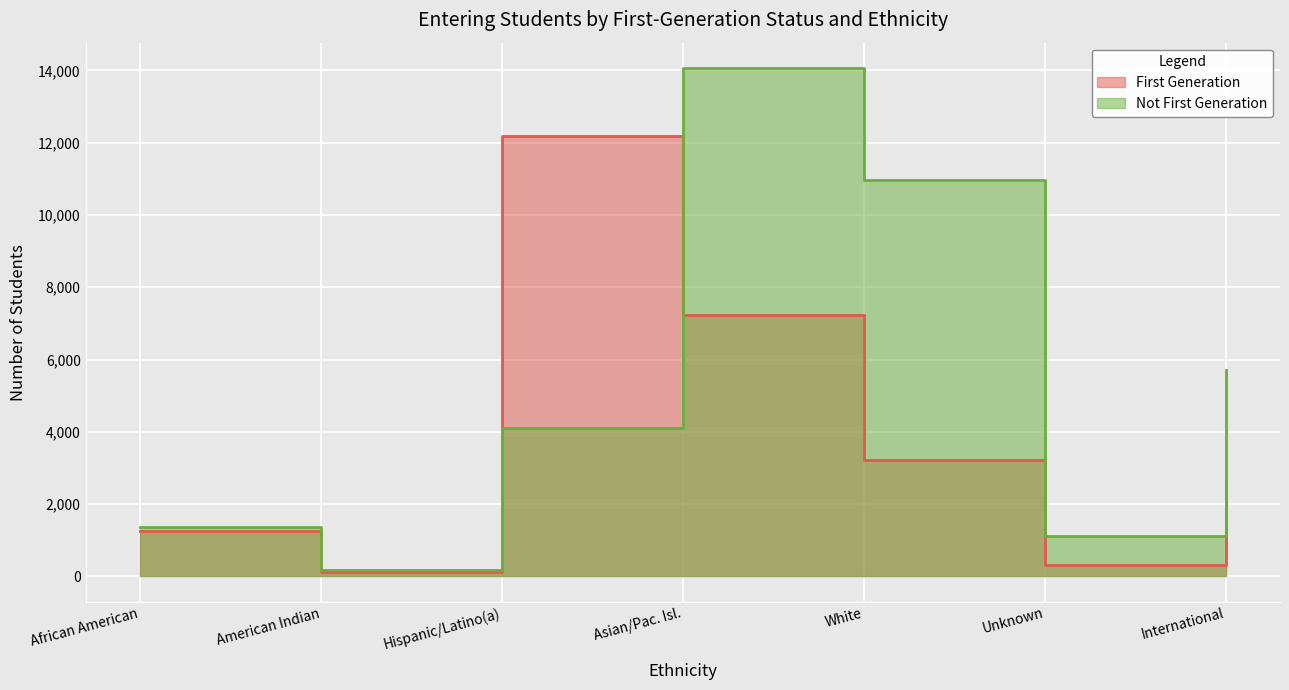

How many data points in Not First Generation are above 4095?

3